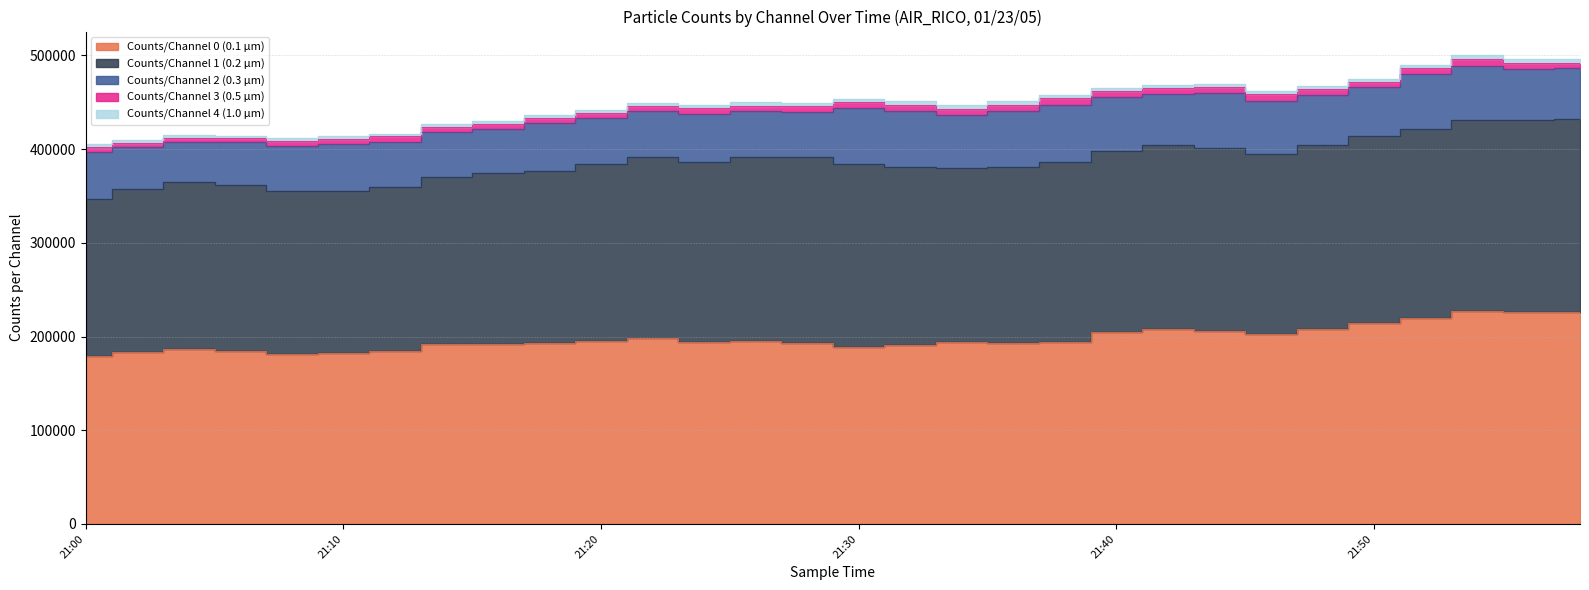

What is the difference between the maximum and second lowest values in the Counts/Channel 0 (0.1 µm) series?

45467